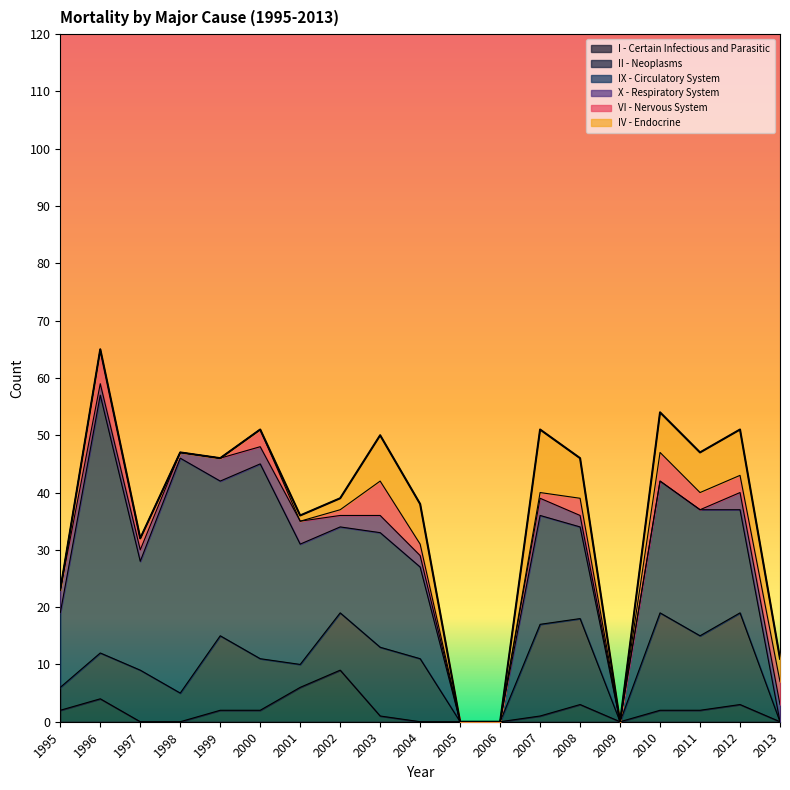

At which category does the chart reach its peak across all series?

1996